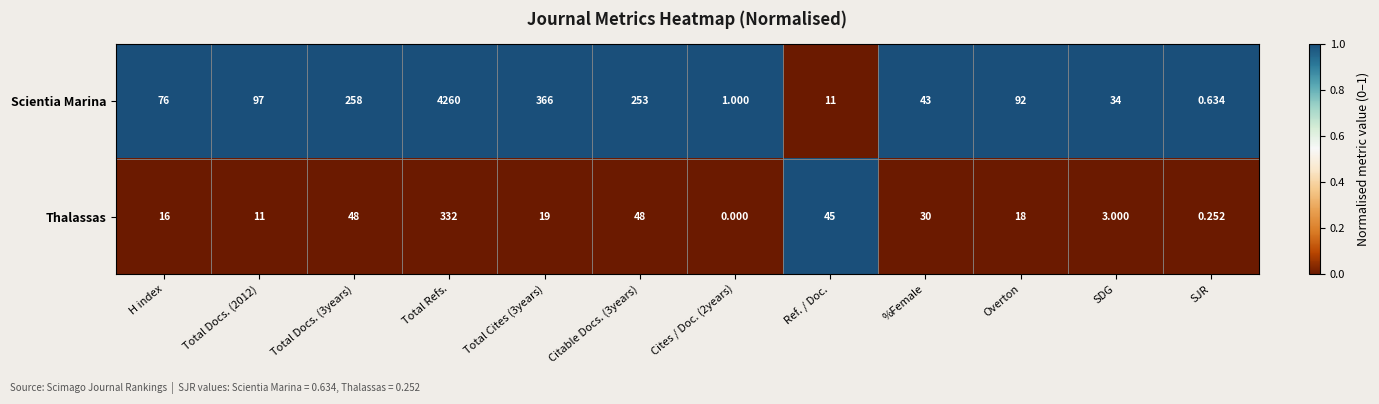

Which series has the largest total across all categories?

Scientia Marina